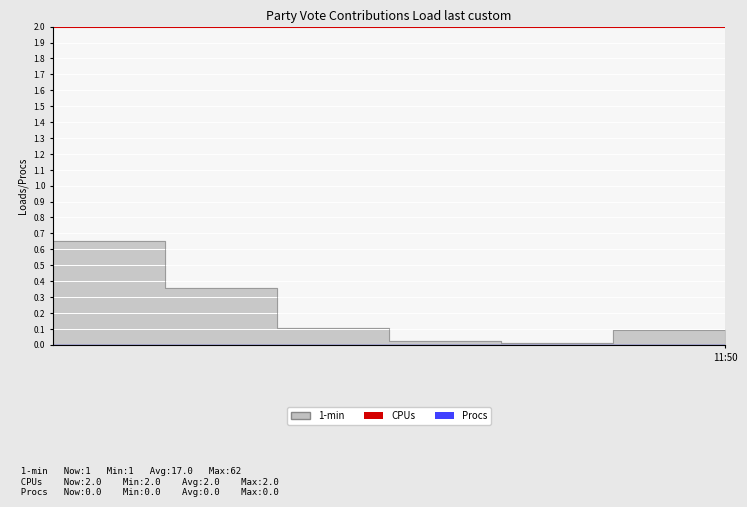

The Procs series shows 0 at 4. True or false?

True